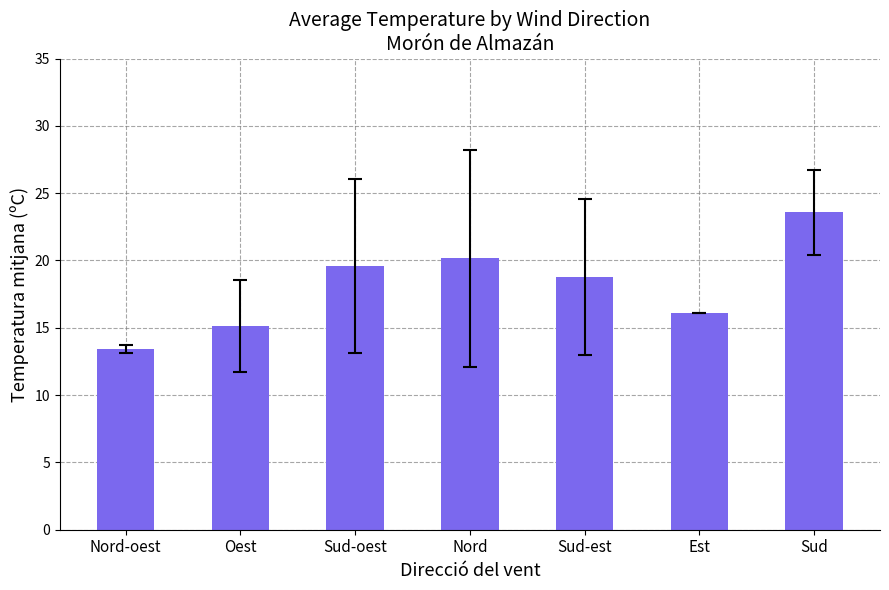

What value does the data have at Sud-est?

18.8